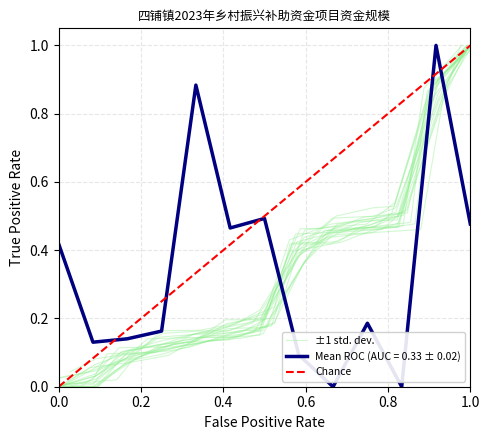

The Mean ROC (AUC = 0.33 ± 0.02) series shows 0.2 at 0.0. True or false?

False